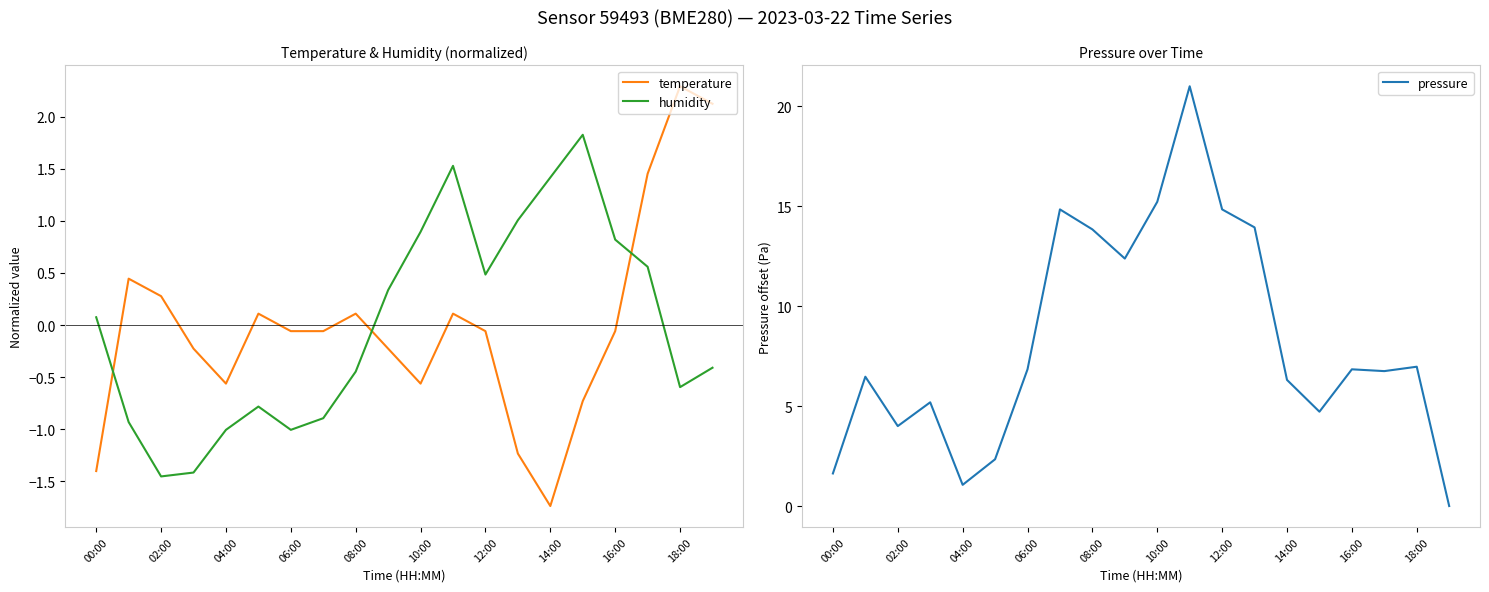

True or false: pressure and humidity intersect in this chart.

False